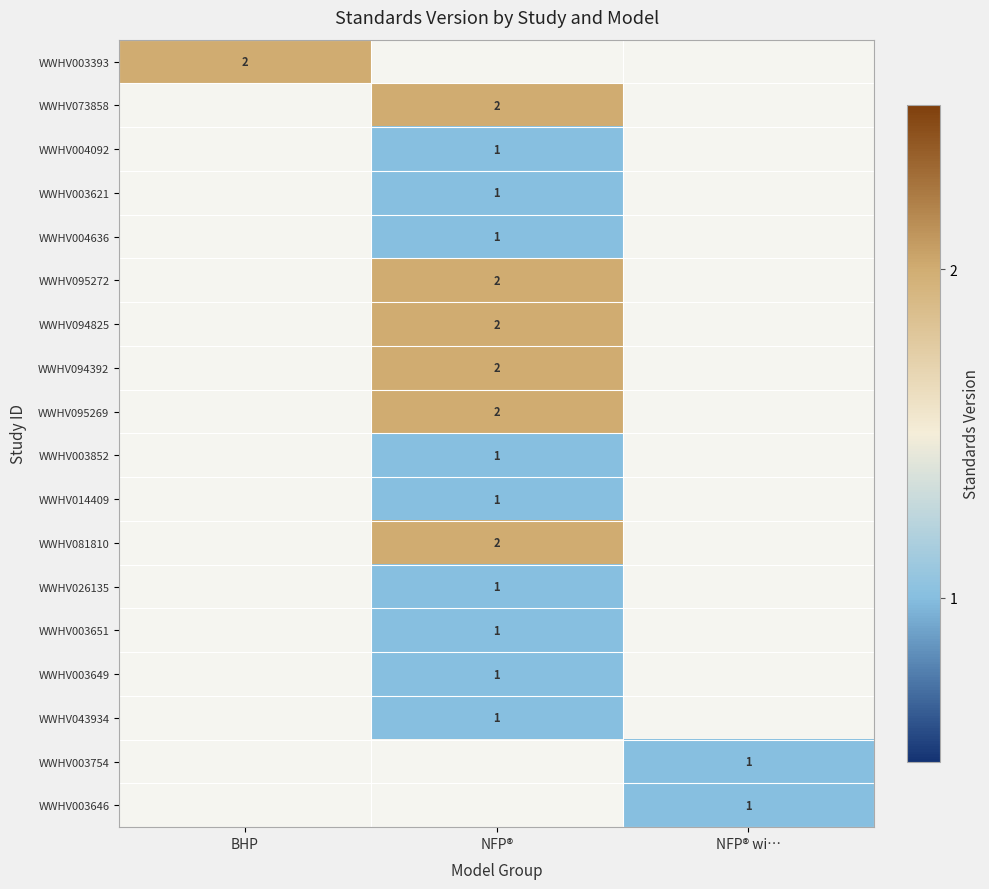

Is it true that WWHV081810 equals 3 at NFP®?

False